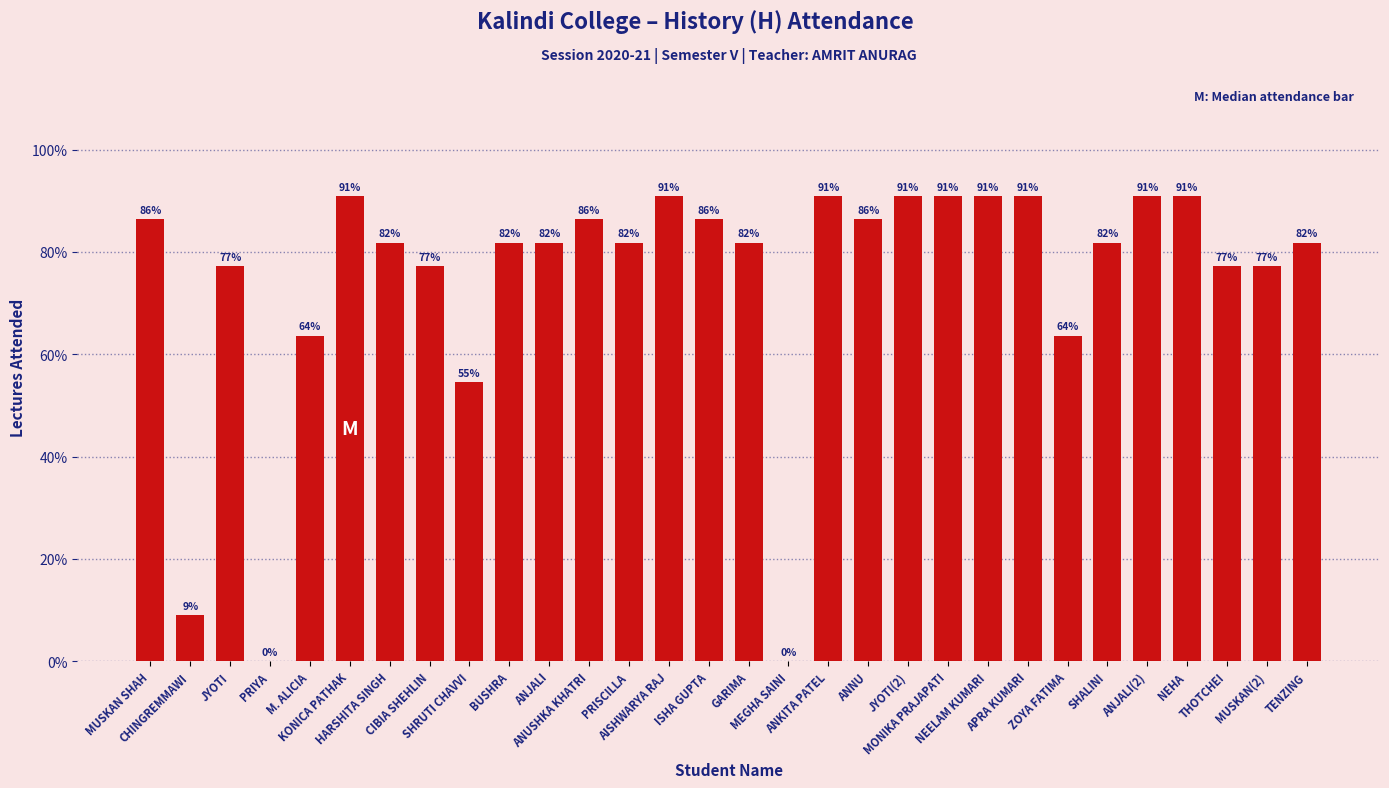

What is the average value?

74.5